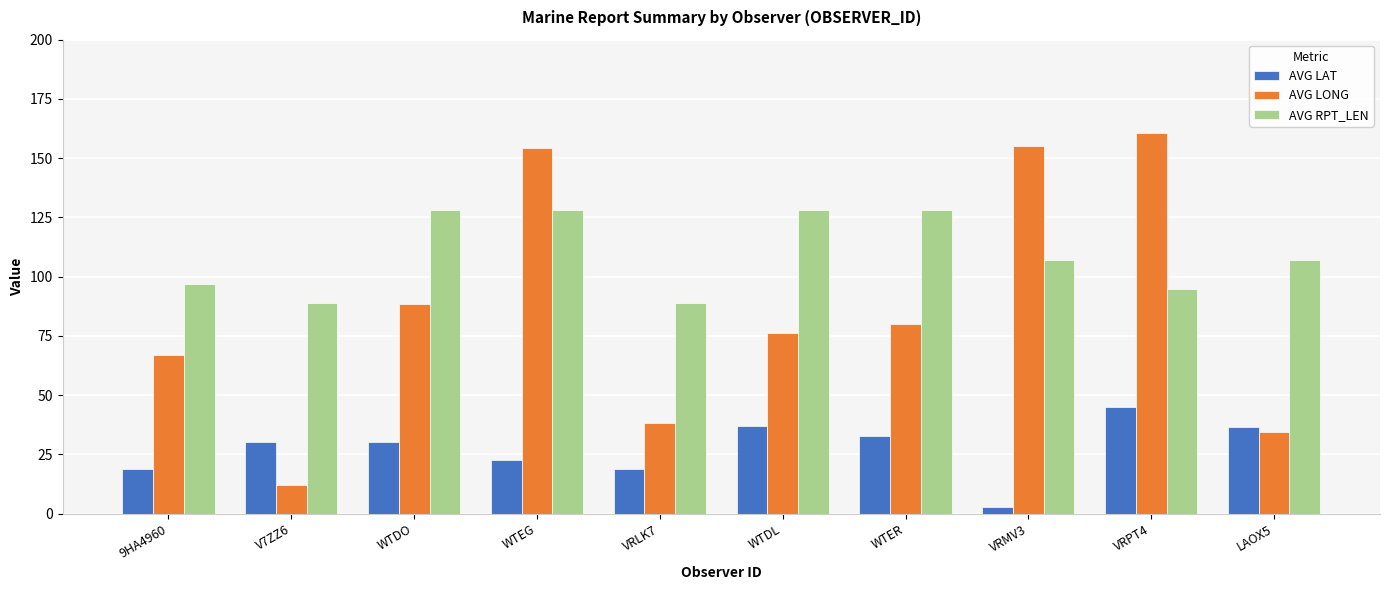

Which series has the widest spread of values?

AVG LONG